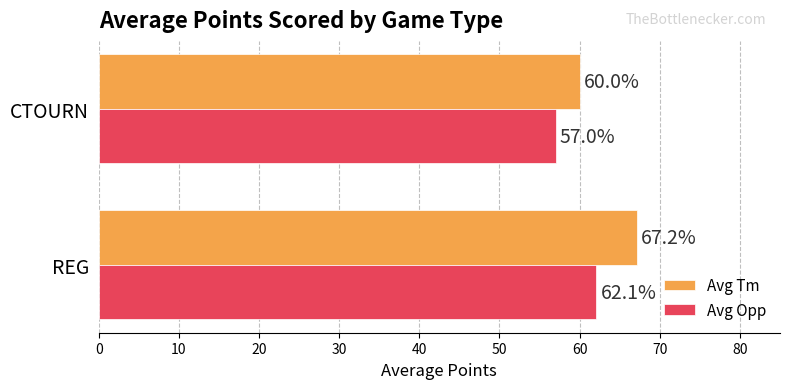

Which category has the lowest value in the Avg Tm series?

CTOURN